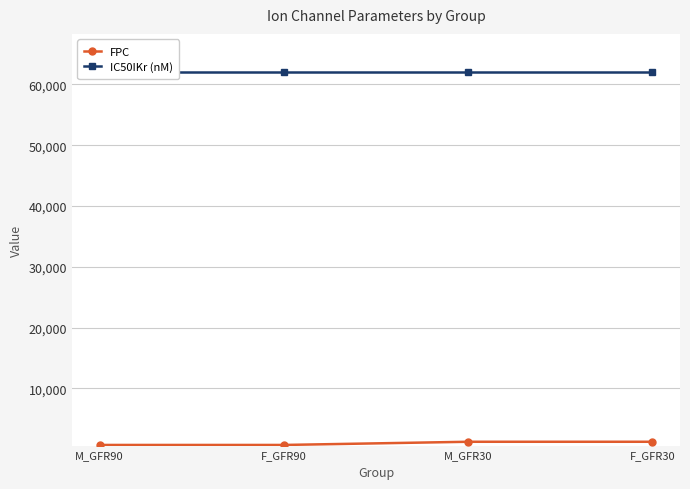

Reading right to left, list all the values displayed in this chart.

FPC: F_GFR30=1210.8	M_GFR30=1210.8	F_GFR90=685.5	M_GFR90=685.5
IC50IKr (nM): F_GFR30=62100.0	M_GFR30=62100.0	F_GFR90=62100.0	M_GFR90=62100.0